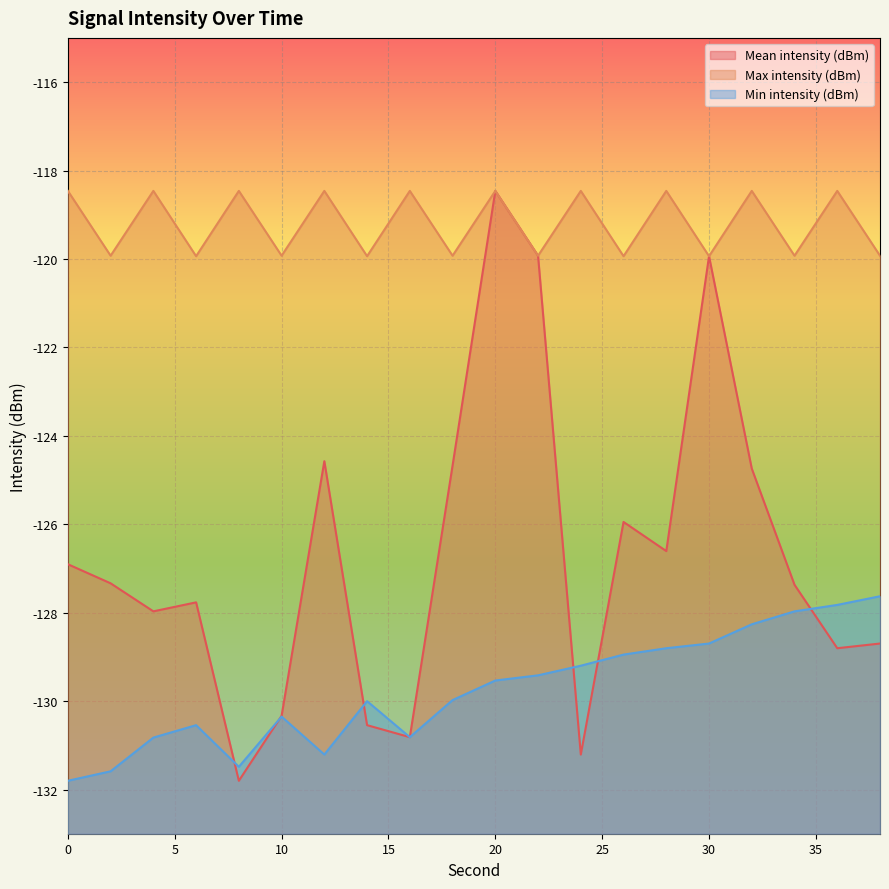

Which series changed the most between 0 and 2?

Max intensity (dBm)